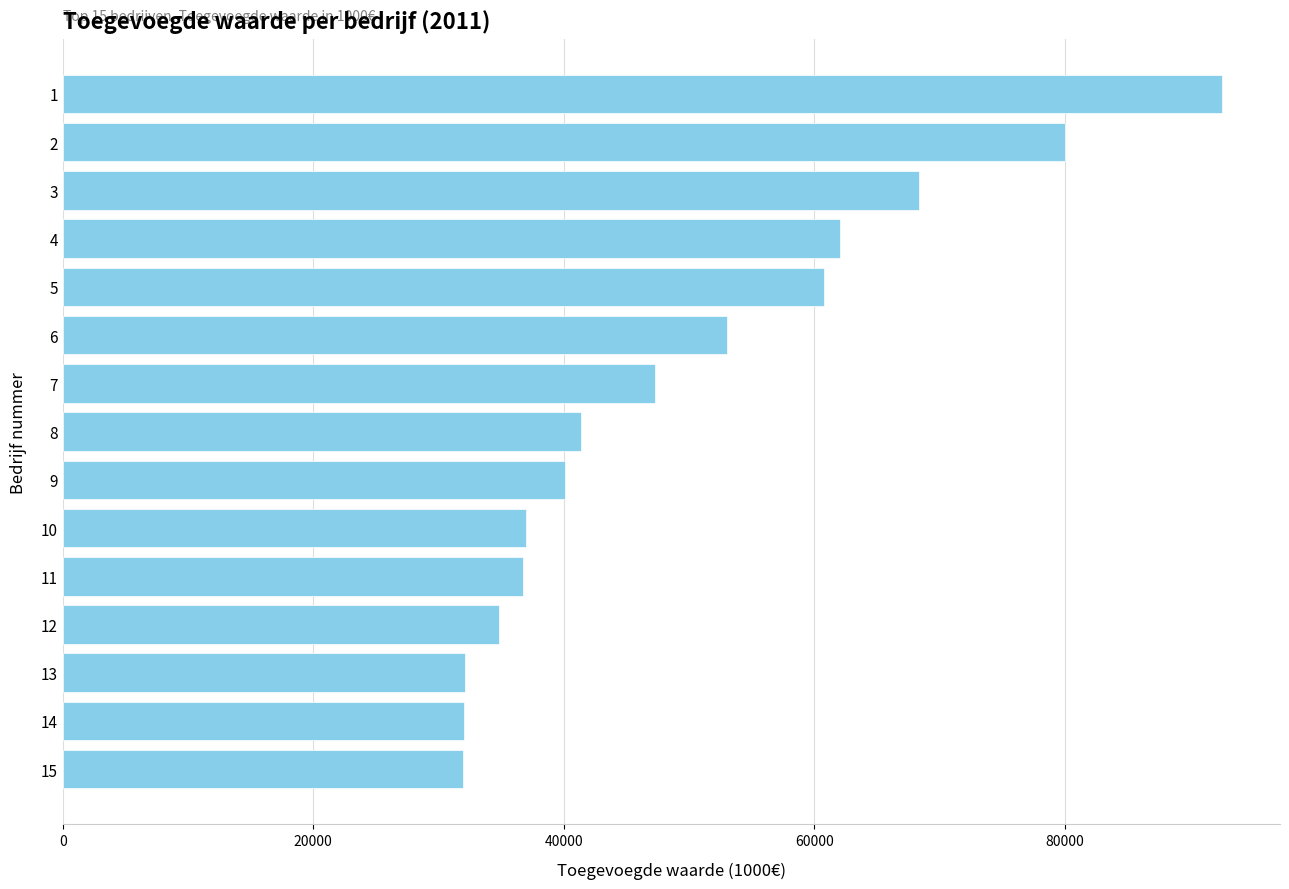

What is the change in value from 15 to 8?

+9432